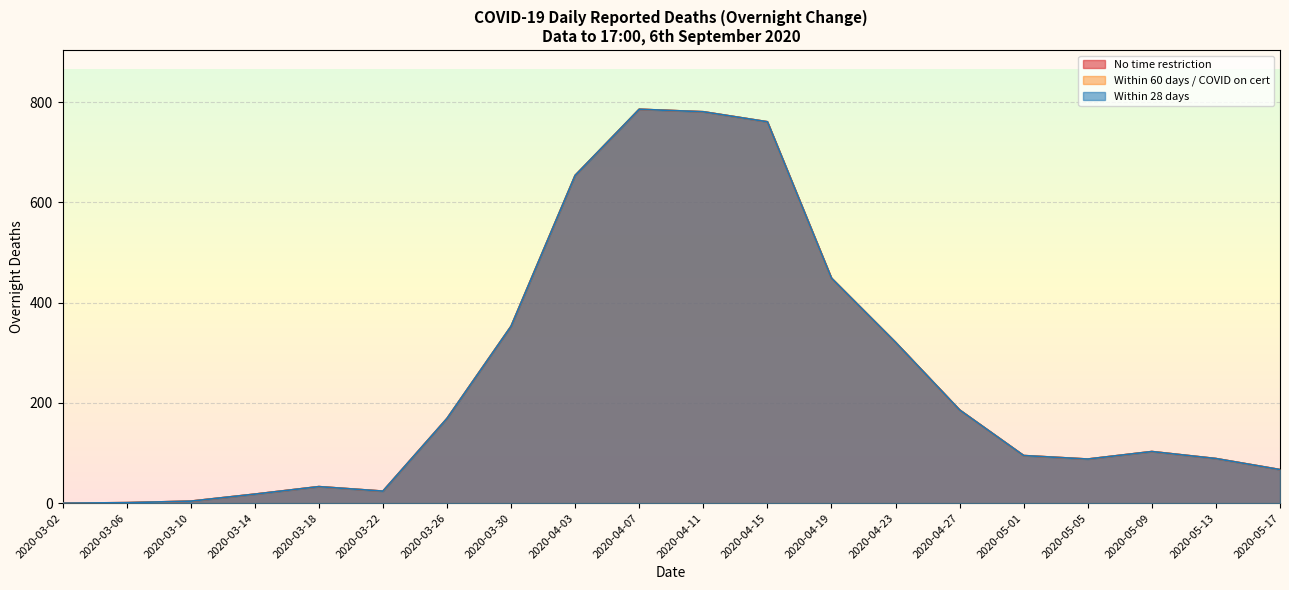

What is the sum of the 28 days - Overnight values at 2020-03-02 and 2020-04-27?

186